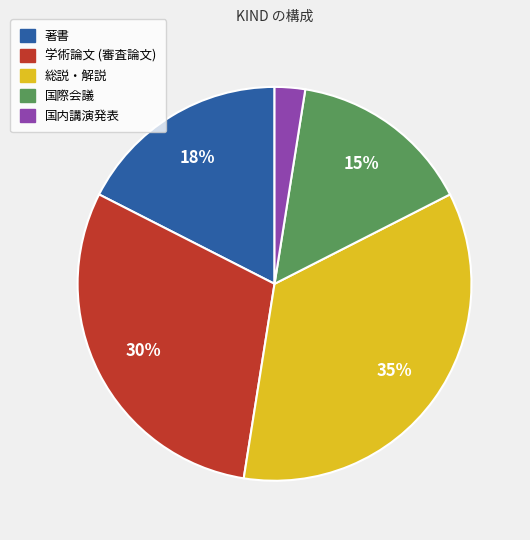

How many slices are in this pie chart?

5